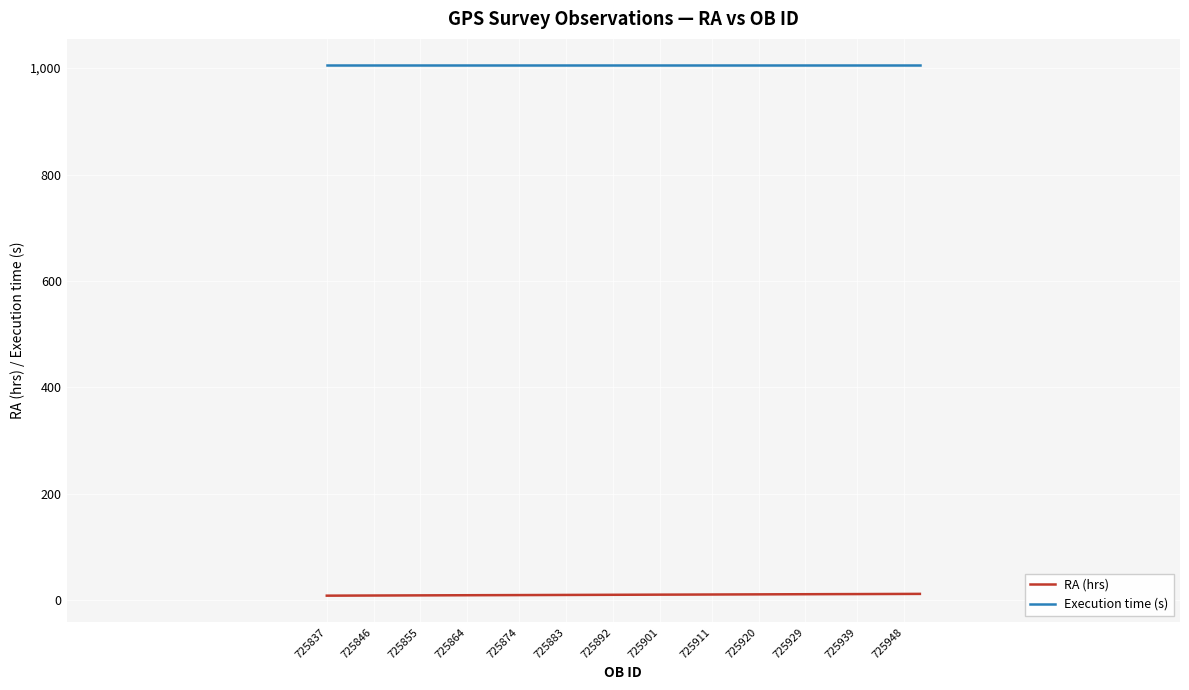

What is the greatest value displayed?

1005.0